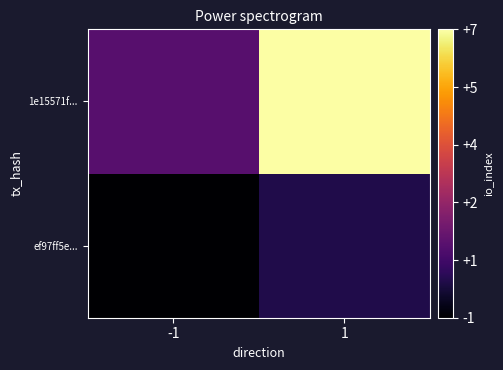

Reading left to right, extract all data points from this chart.

ef97ff5e...: -1=-1	1=0
1e15571f...: -1=1	1=7